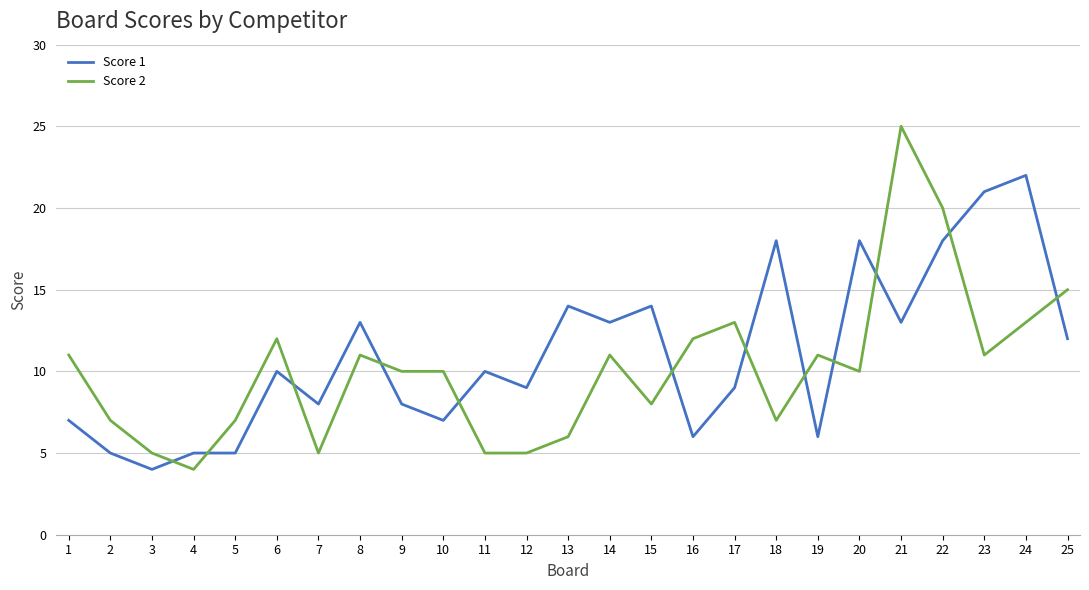

At 20, list the series in order from largest to smallest.

Score 1, Score 2